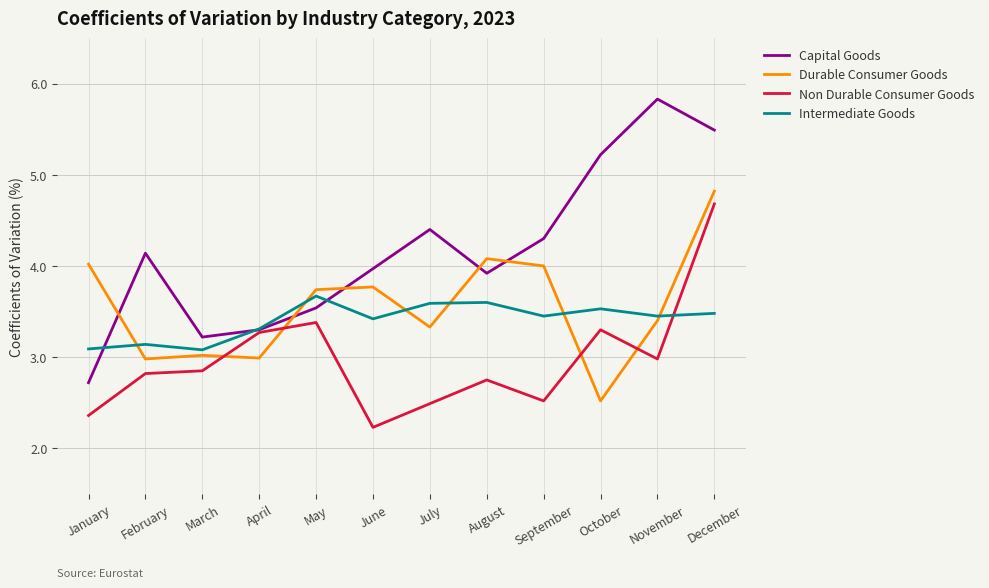

What is the spread (max minus min) of values at September?

1.8